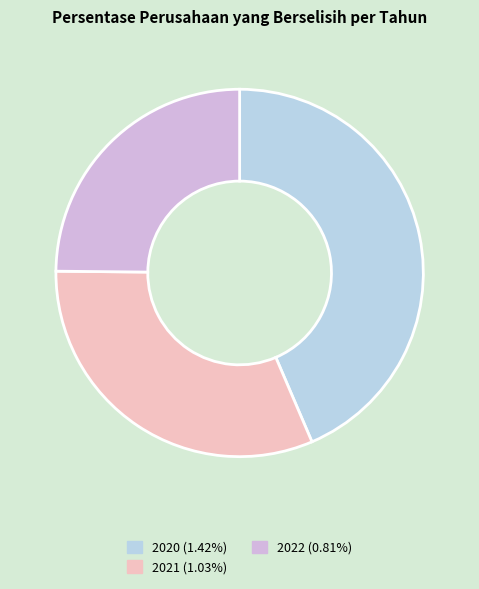

Is there a majority slice in this chart?

No